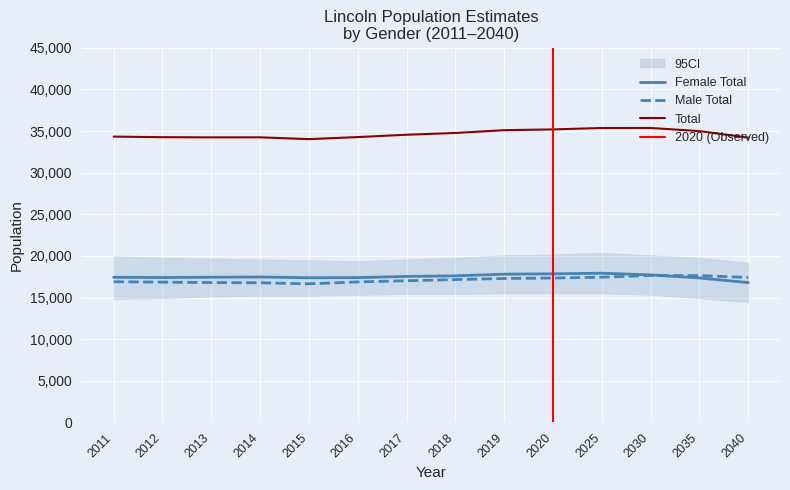

Which category has the lowest value in the Total series?

2015